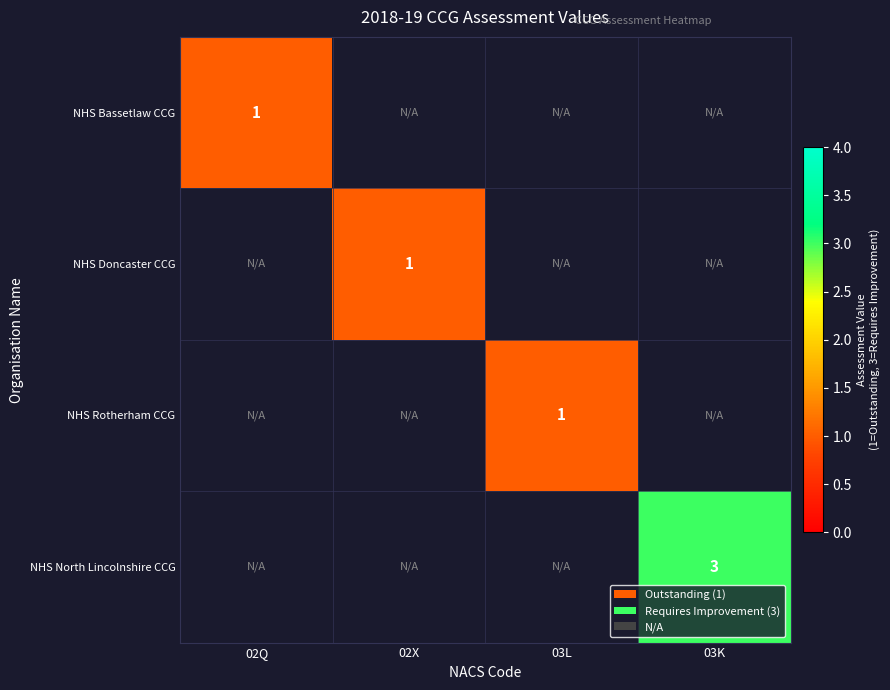

The NHS Bassetlaw CCG series shows 0 at 02Q. True or false?

False